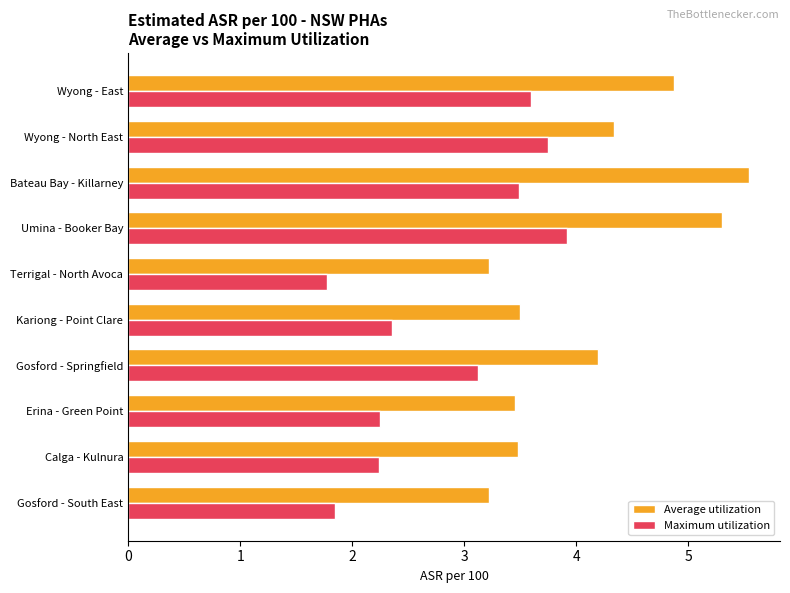

What are all the series names shown in the legend?

Average utilization, Maximum utilization